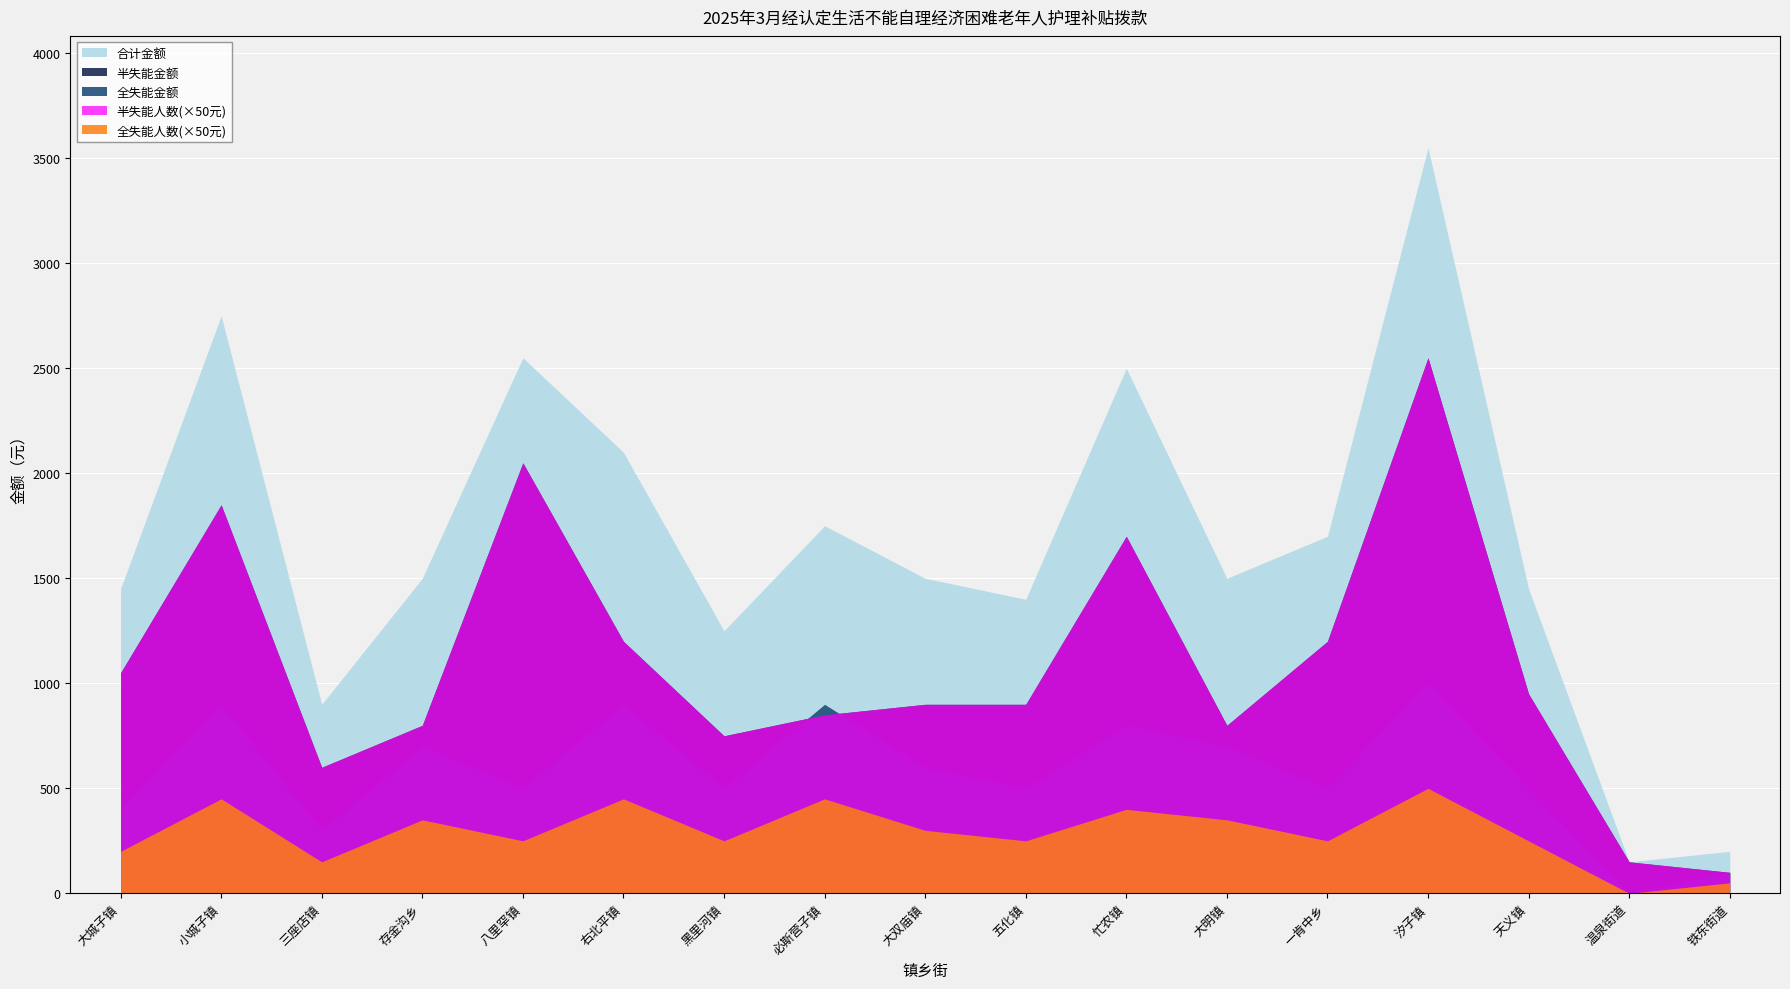

Which category has the highest value across all series?

汐子镇